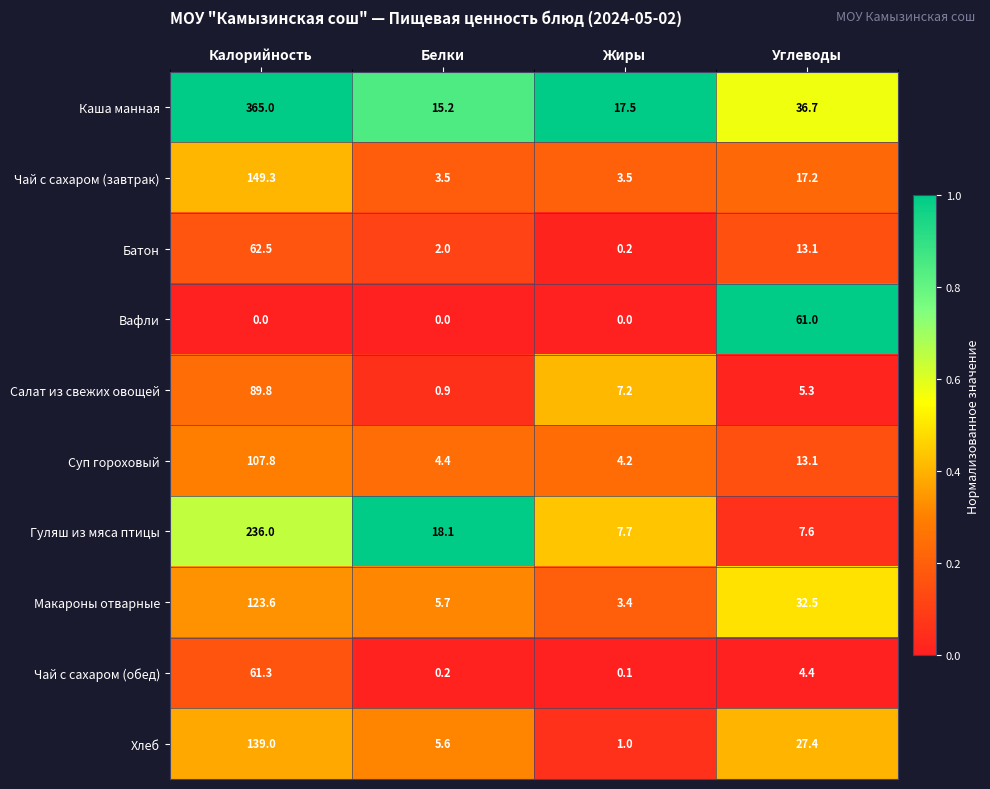

The value of Суп гороховый at Углеводы is 13.1. True or false?

True